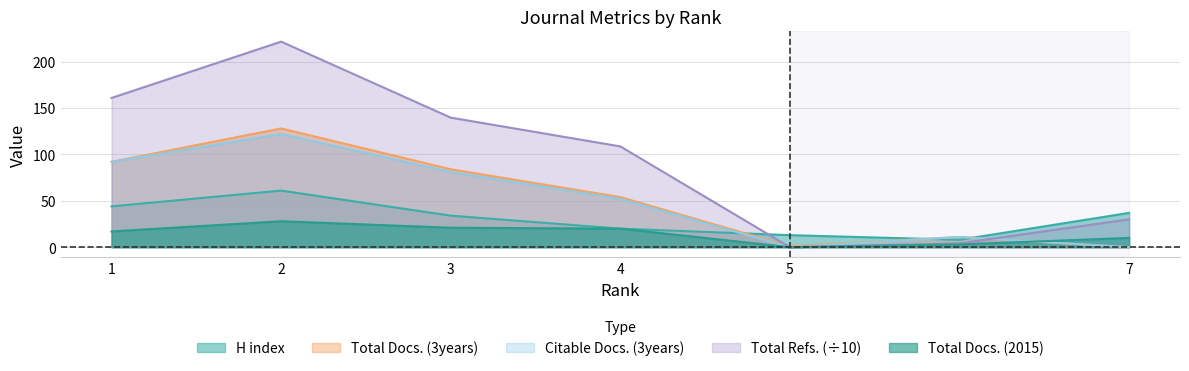

Which series ends up on top after the final intersection of H index and Citable Docs. (3years)?

H index